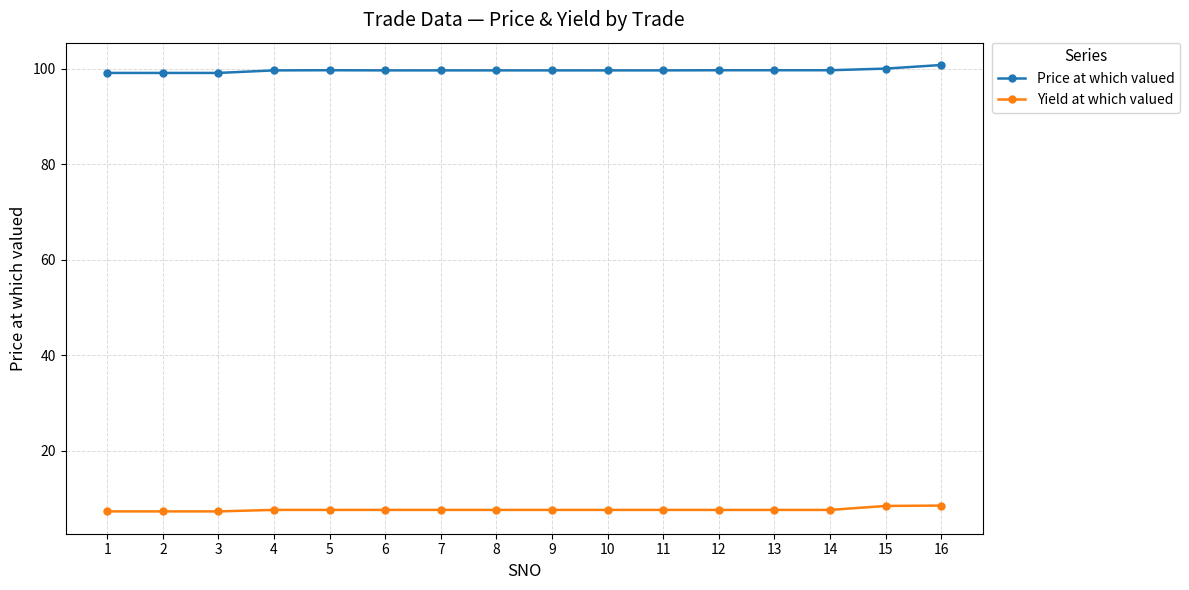

What is the average value of the Yield at which valued series?

7.7